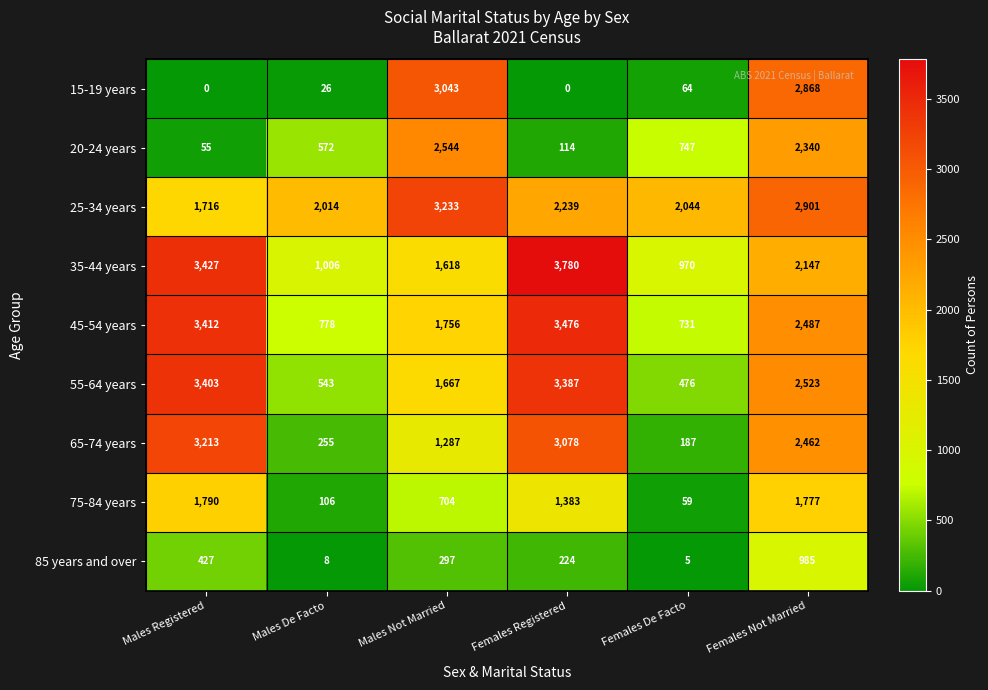

Is it true that 55-64 years equals 935 at Males De Facto?

False